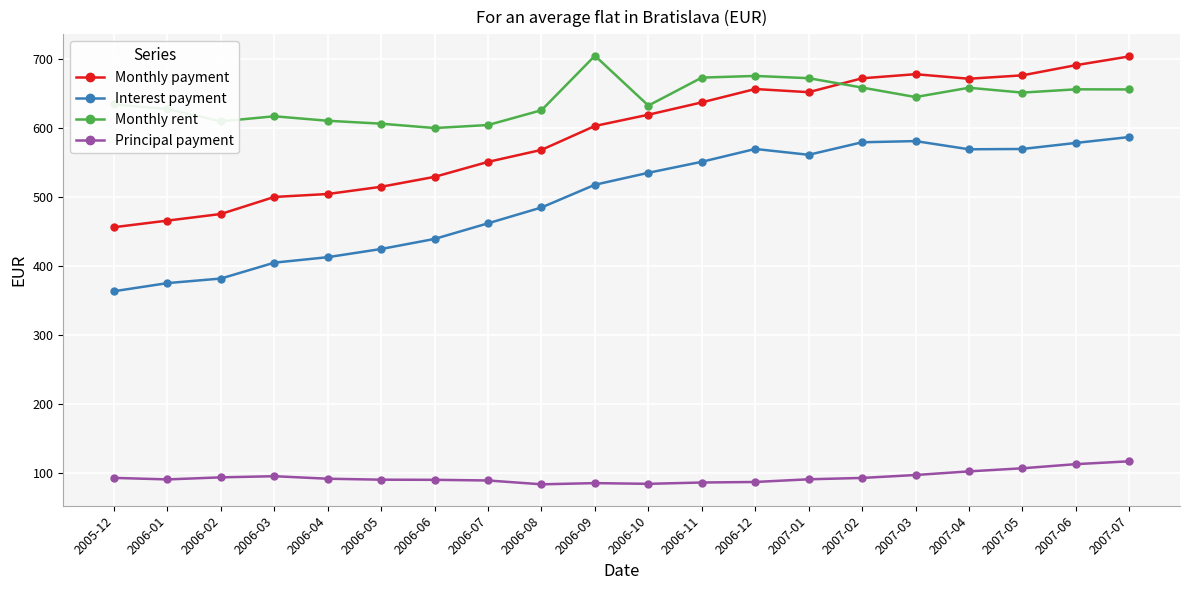

Which series has the widest spread of values?

Monthly payment